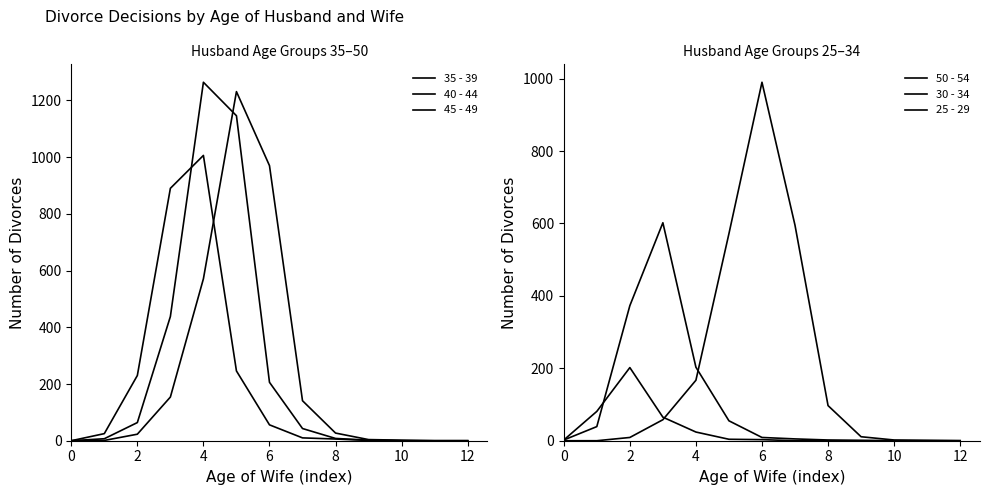

Which series has the largest total across all categories?

40 - 44